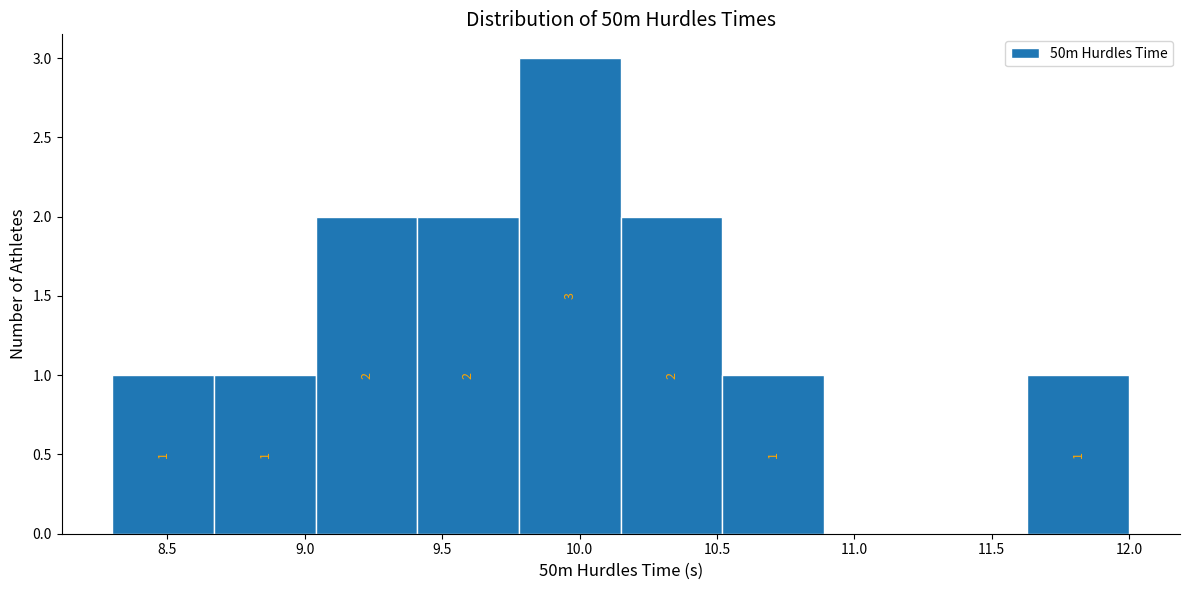

Which range on the x-axis has the tallest bar?

9.78 to 10.15